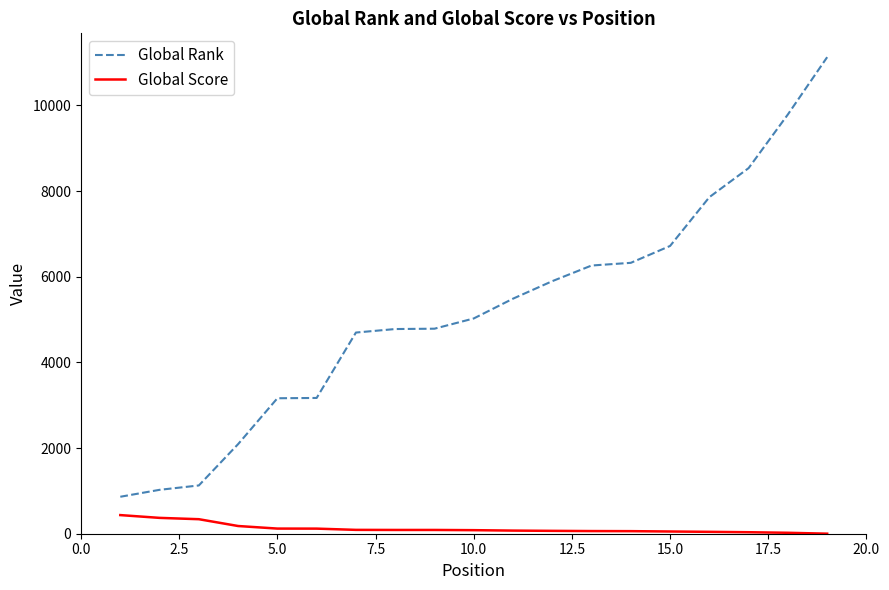

List the series in order of their overall mean, lowest first.

Global Score, Global Rank